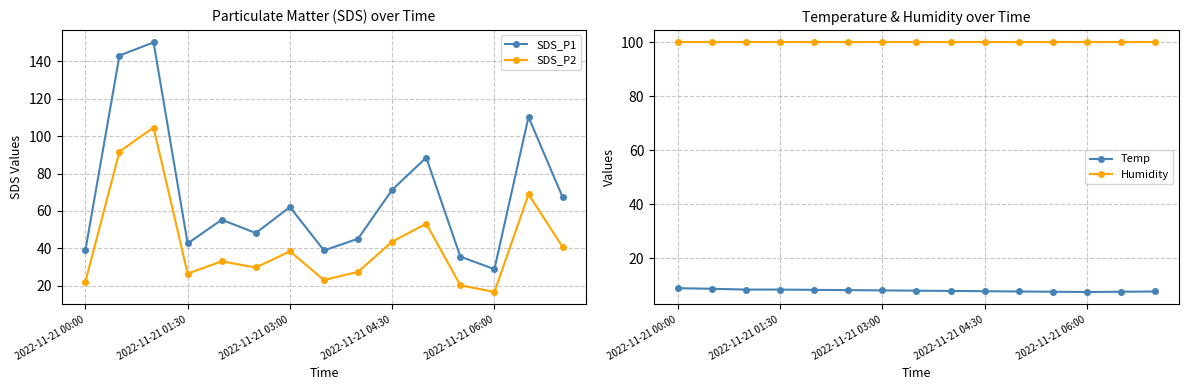

True or false: Temp has a value of 7.5 at 2022-11-21 06:00.

True